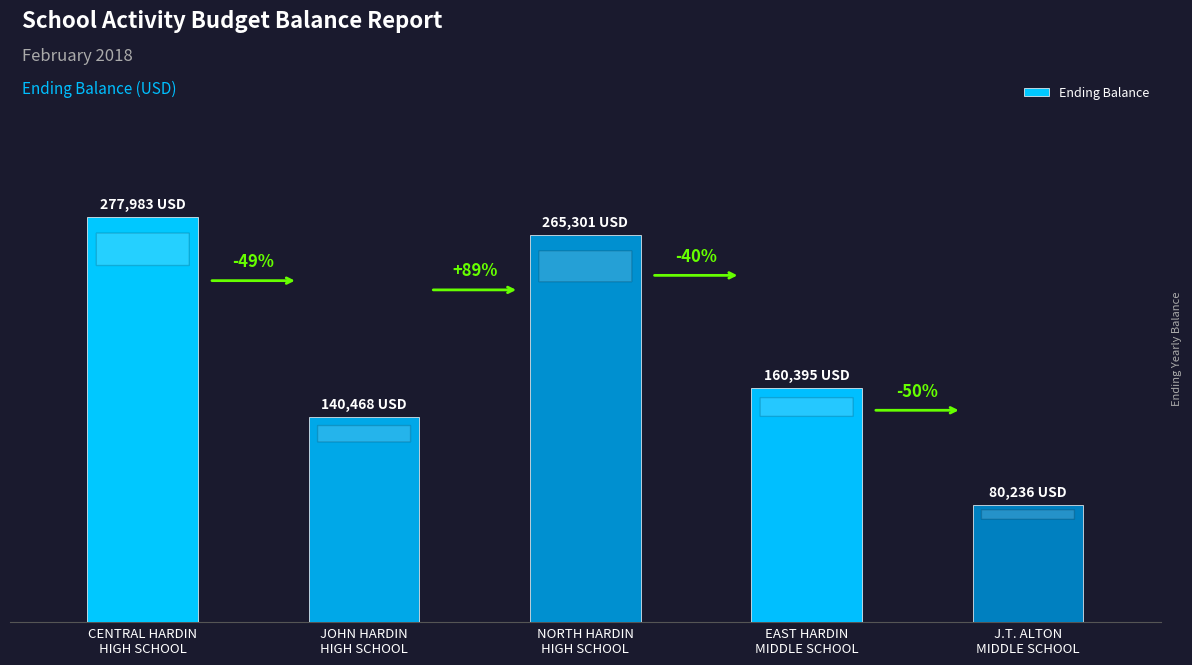

What is the label of the 4th bar from the right?

JOHN HARDIN
HIGH SCHOOL